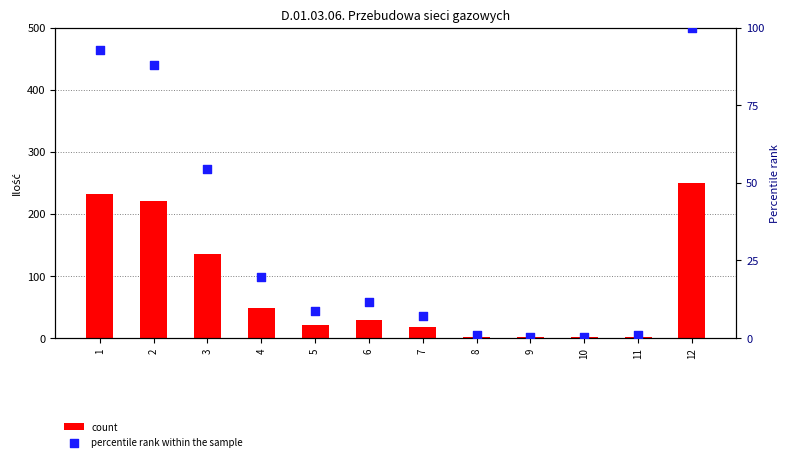

At which category is the sum across all series the highest?

12